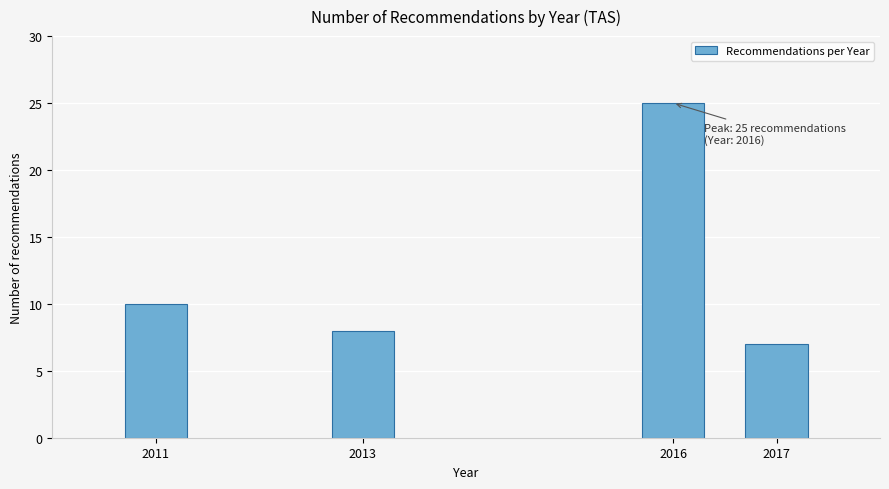

Reading left to right, extract all data points from this chart.

2011=10	2013=8	2016=25	2017=7